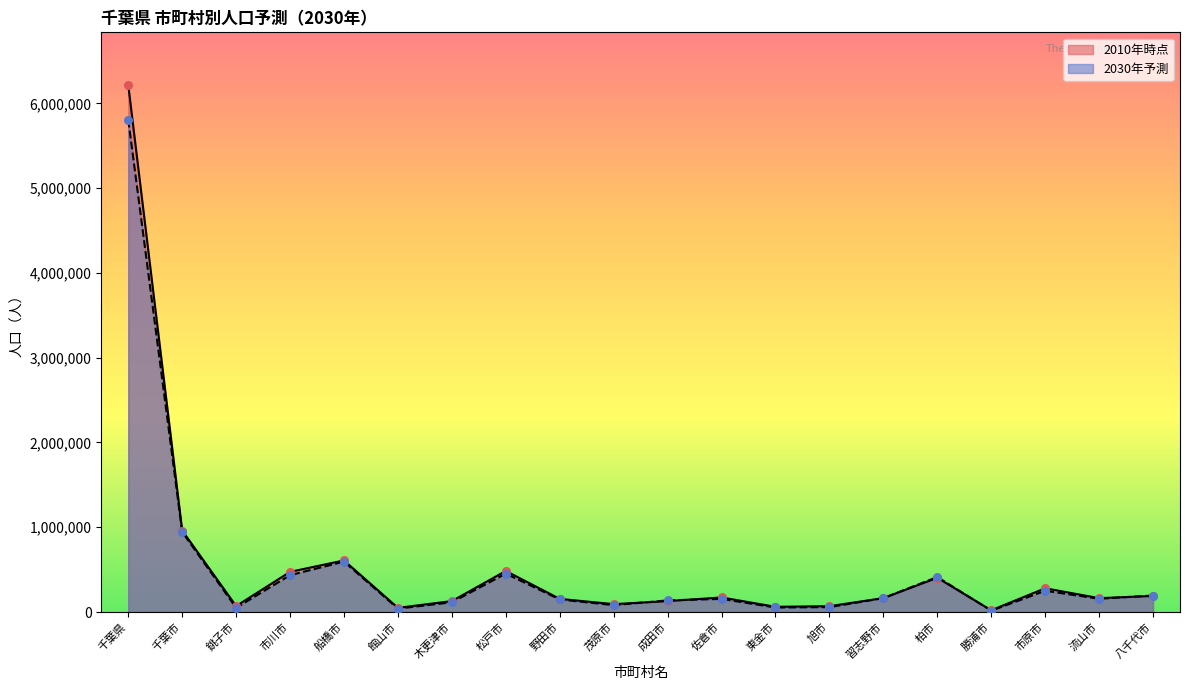

What is the change in value from 野田市 to 習志野市?

+9039